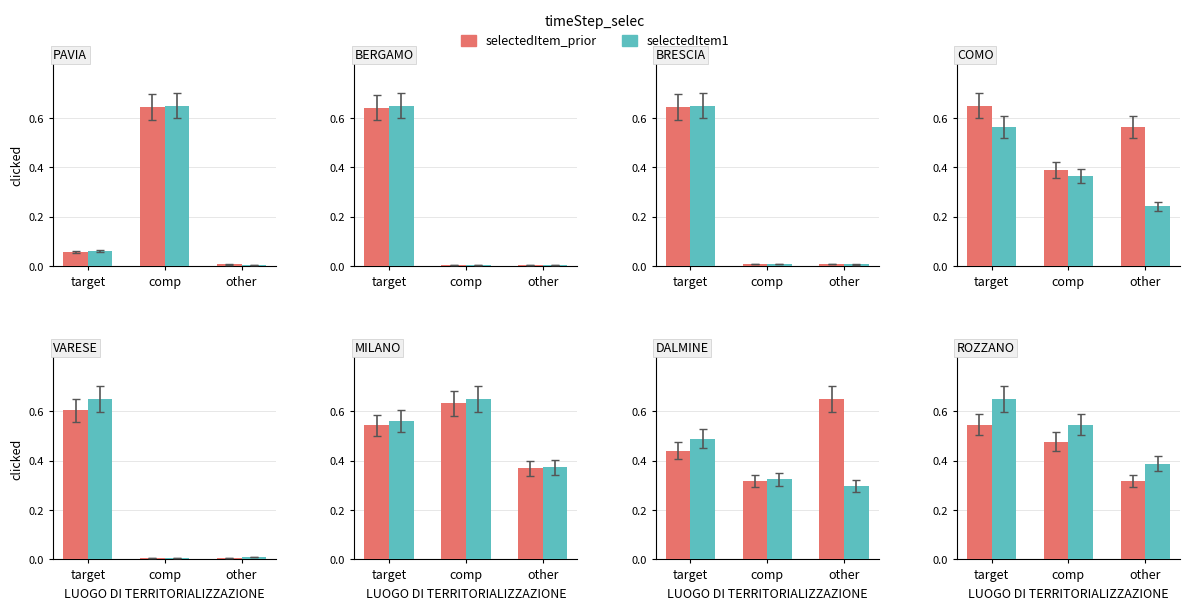

At target, list the series in order from largest to smallest.

selectedItem1, selectedItem_prior